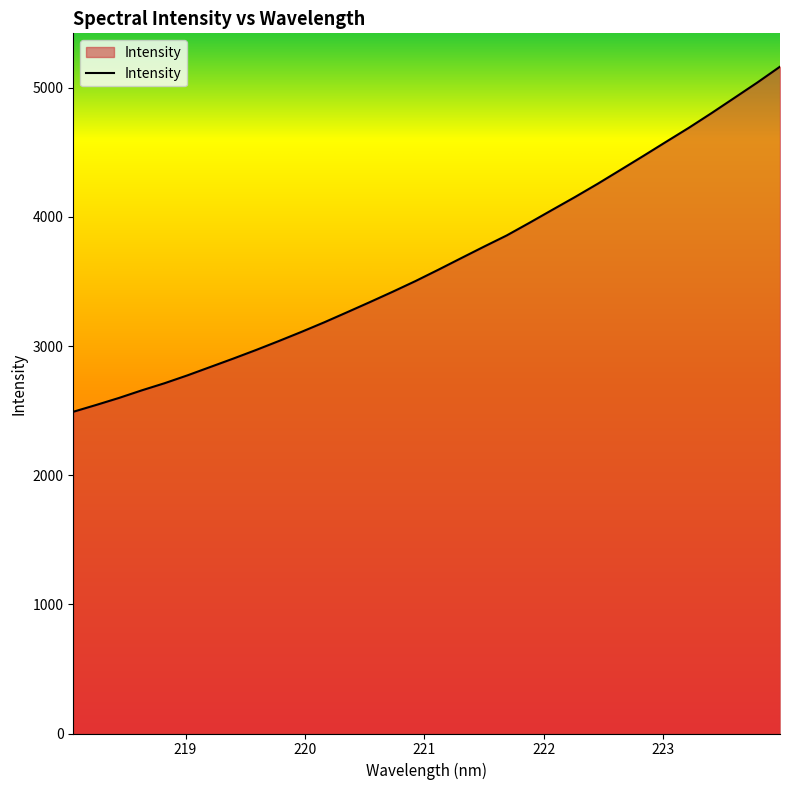

What is the minimum value shown in the chart?

2491.2